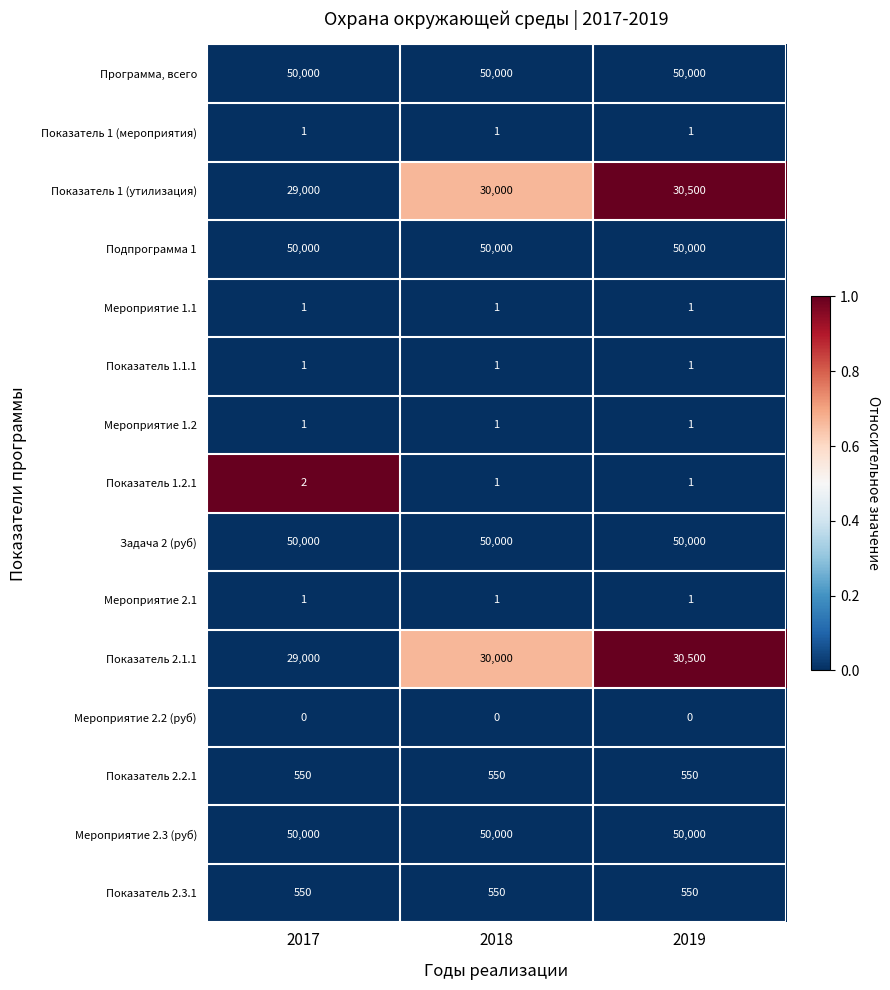

What is the sum of all Задача 2 (руб) values?

150000